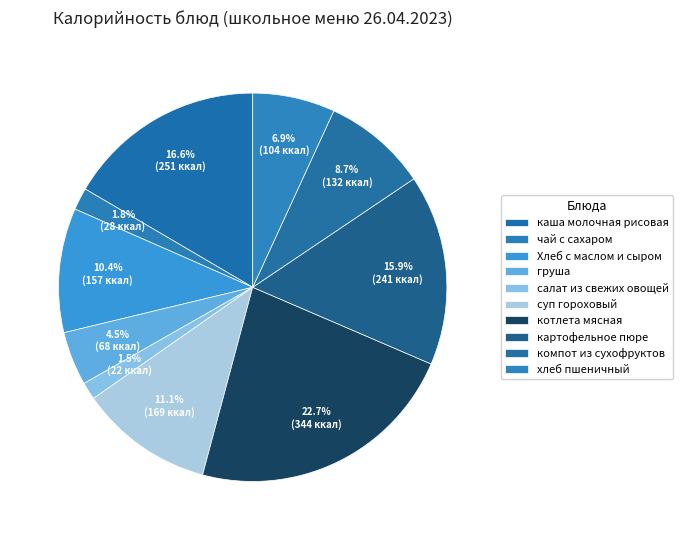

Count the number of slices in the pie.

10